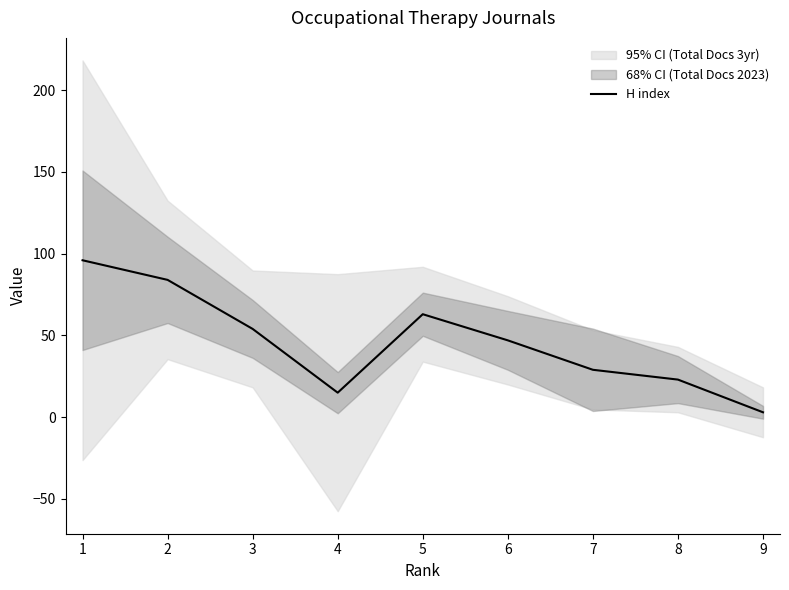

Between 6 and 3, which is larger?

3